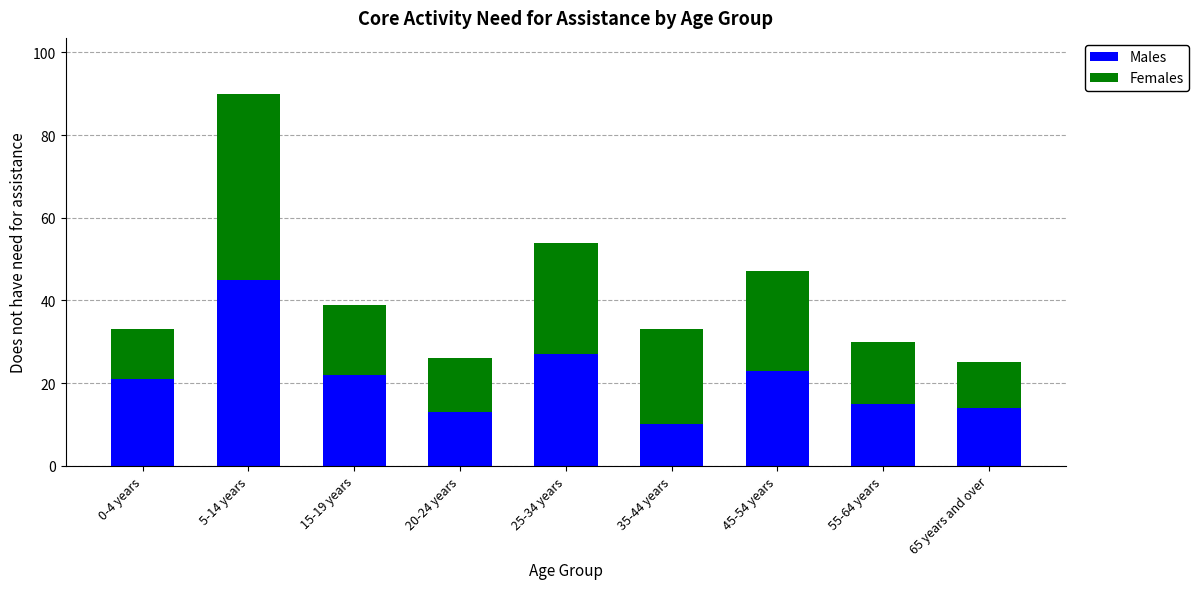

Reading right to left, transcribe the values for Males.

65 years and over=14	55-64 years=15	45-54 years=23	35-44 years=10	25-34 years=27	20-24 years=13	15-19 years=22	5-14 years=45	0-4 years=21